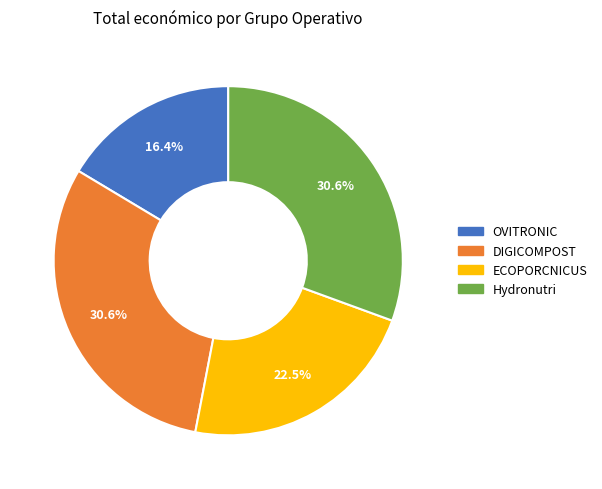

Does any single category account for the majority?

No